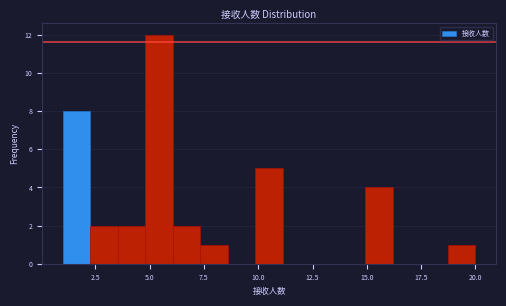

Around what value on the x-axis is the tallest bar? Give the approximate position of its centre, as read against the axis.

5.5